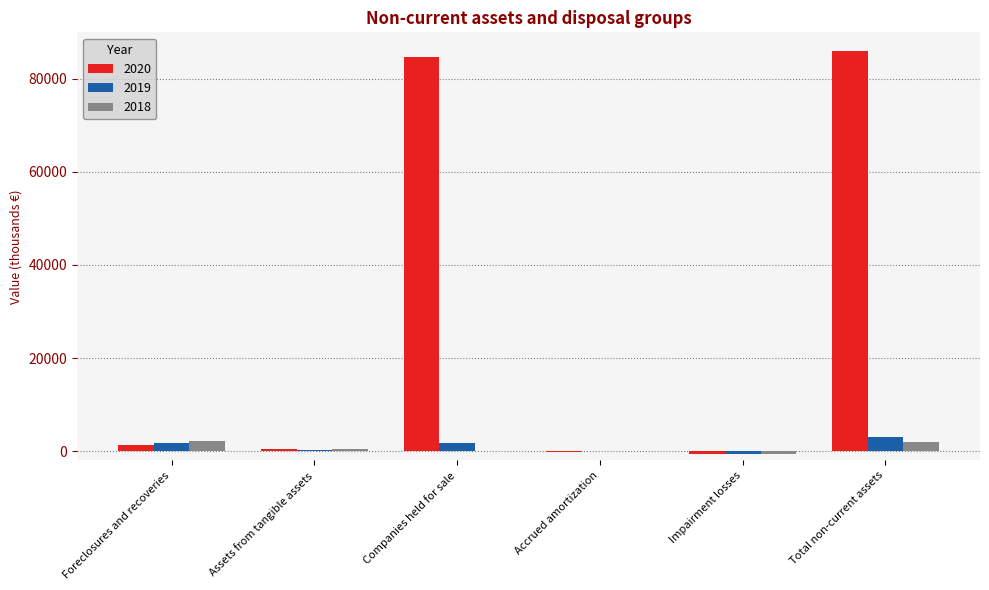

True or false: 2019 has a value of 1716 at Companies held for sale.

True